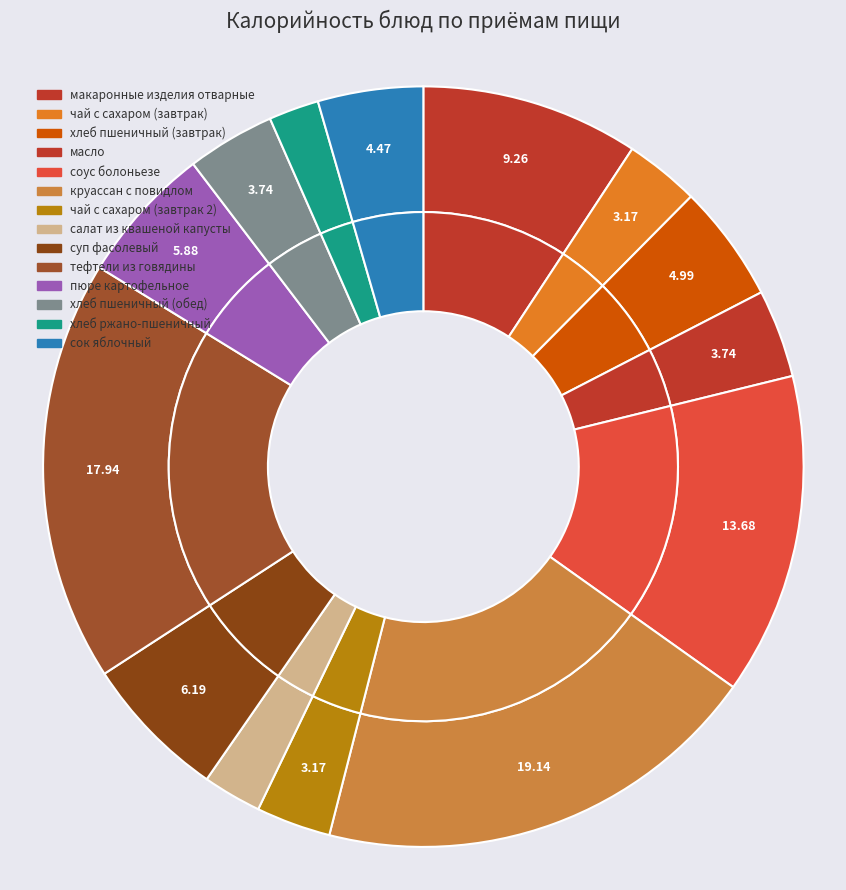

What is the total percentage of круассан с повидлом and макаронные изделия отварные?

28.4%